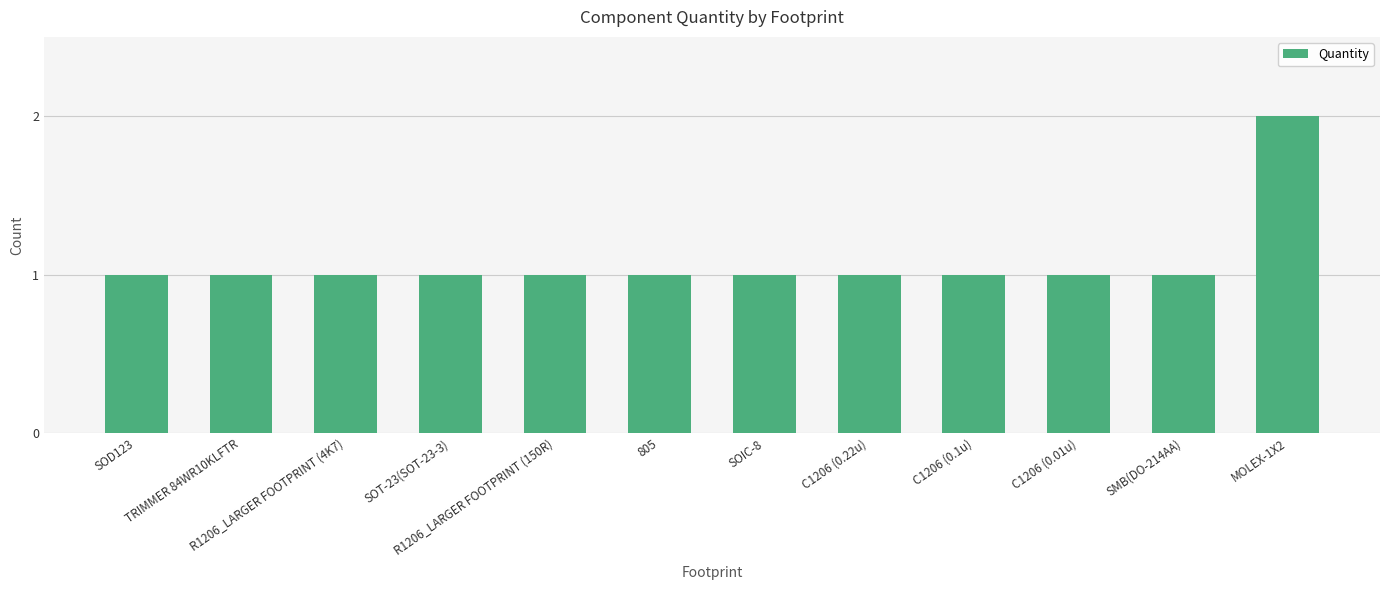

What is the sum of all values?

13